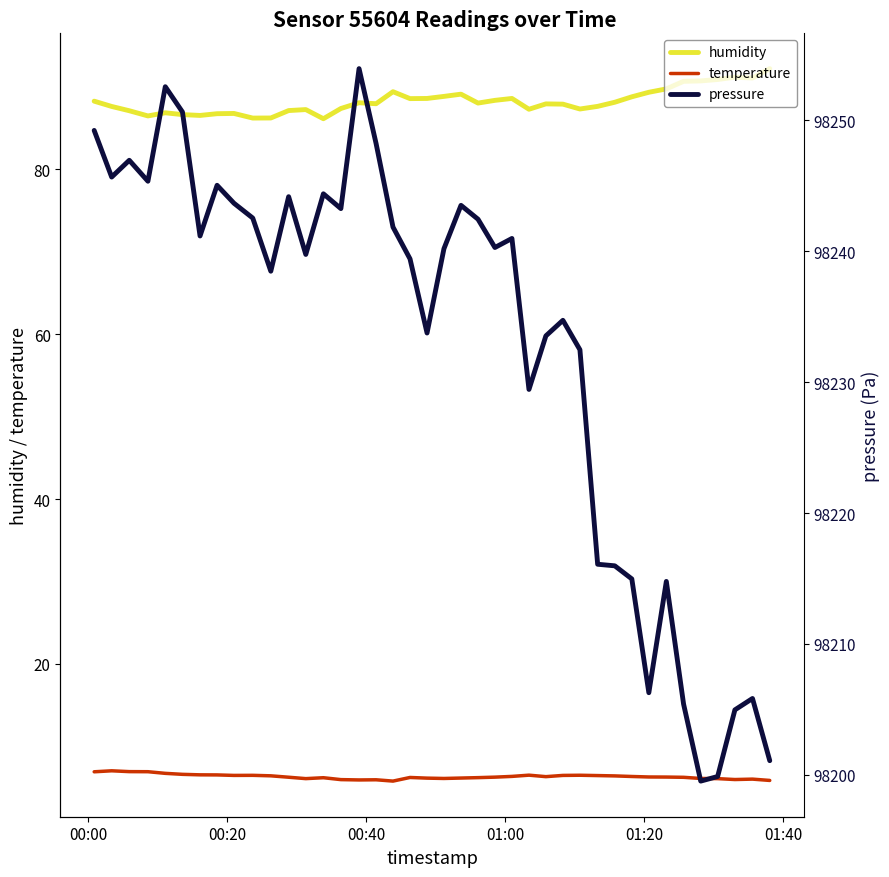

What is the highest value of the temperature series?

7.0